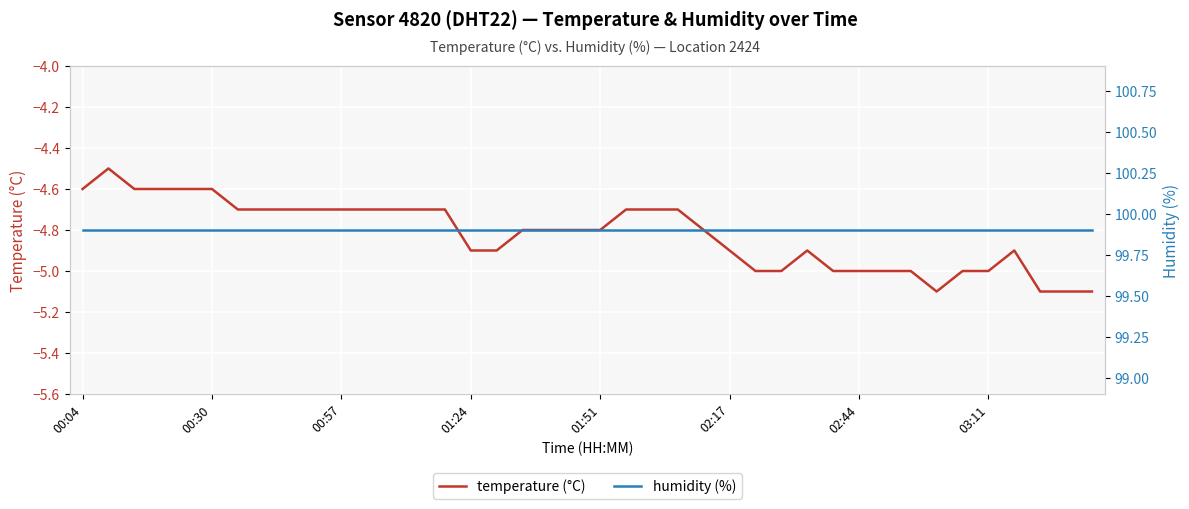

What is the sum of all humidity (%) values?

3996.0